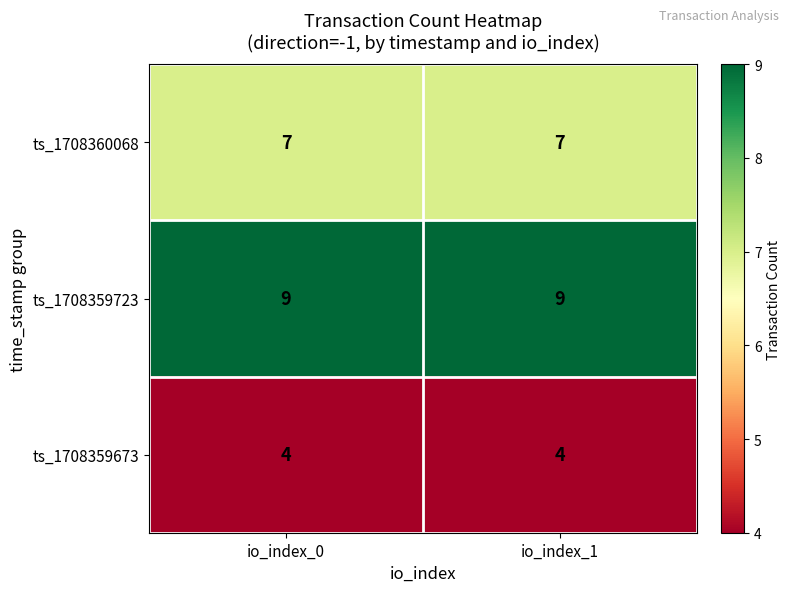

Read the ts_1708359673 value at io_index_1.

4